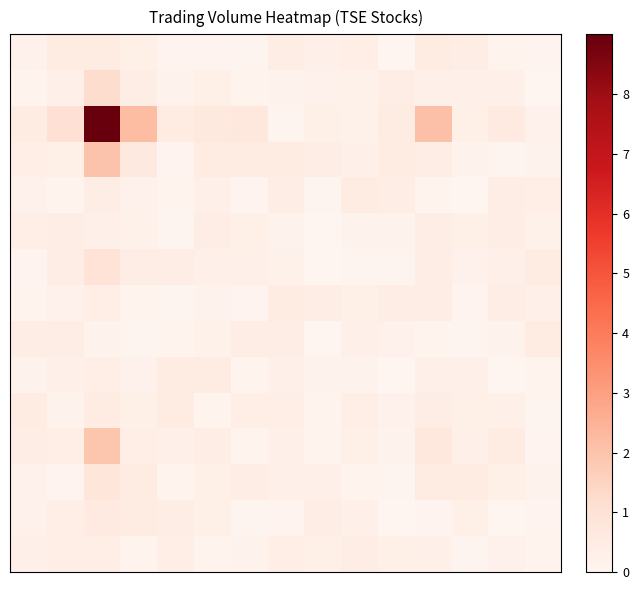

Count the number of categories in the chart.

15